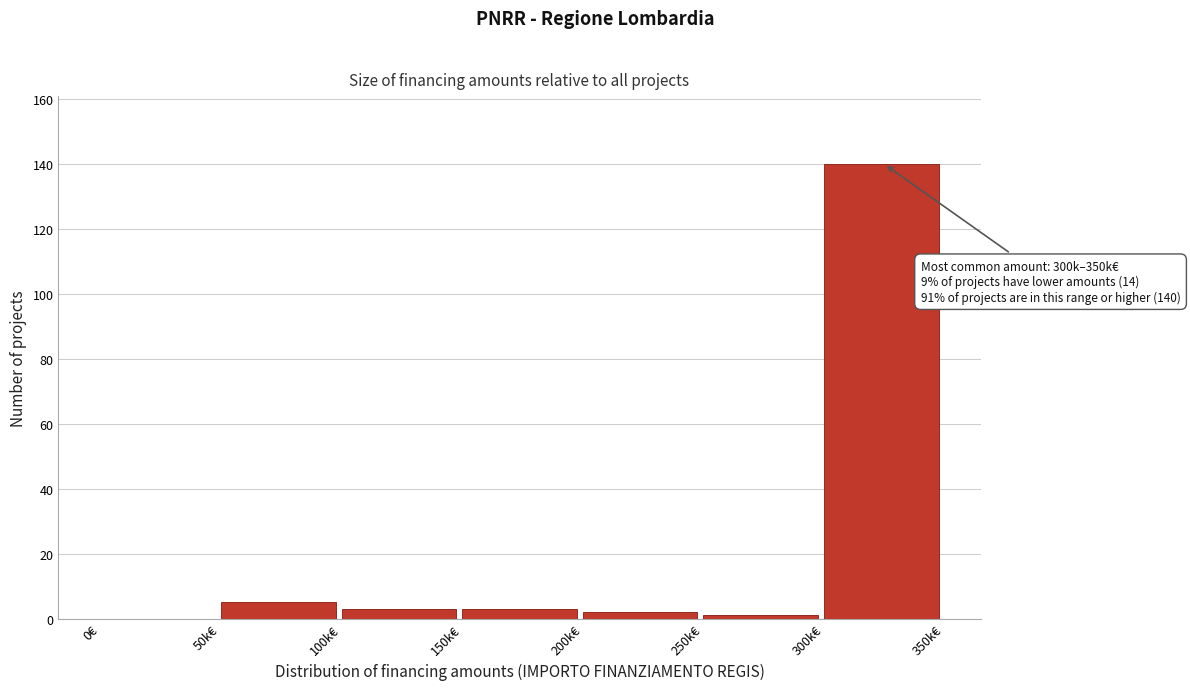

Reading left to right, transcribe all the data shown in this chart.

0€=0	50k€=5	100k€=3	150k€=3	200k€=2	250k€=1	300k€=140